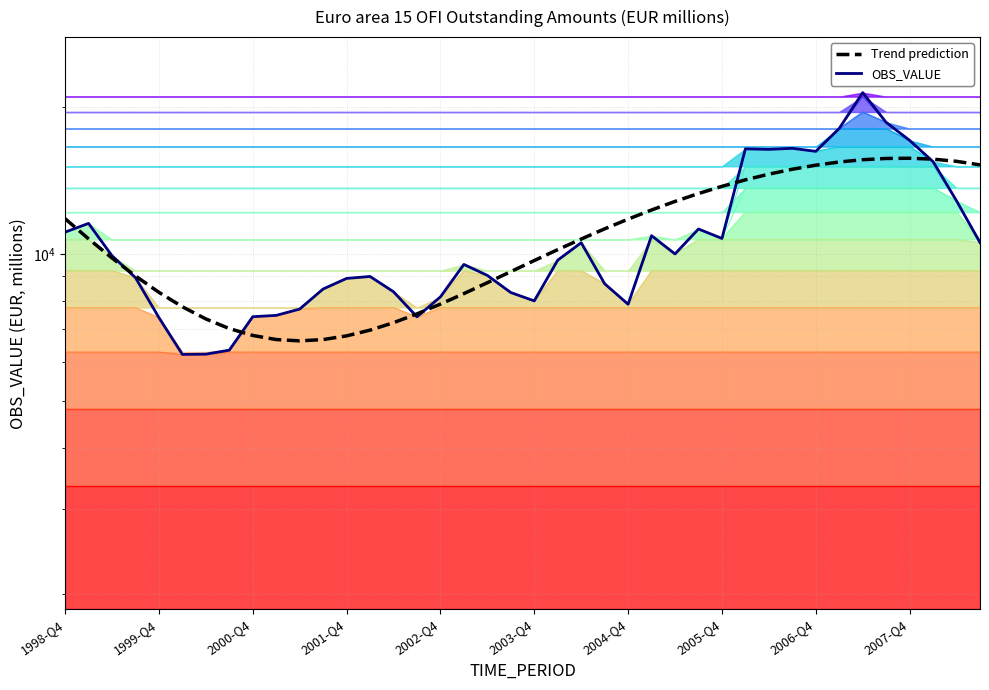

In OBS_VALUE, how many points are lower than both neighbors (excluding endpoints)?

8